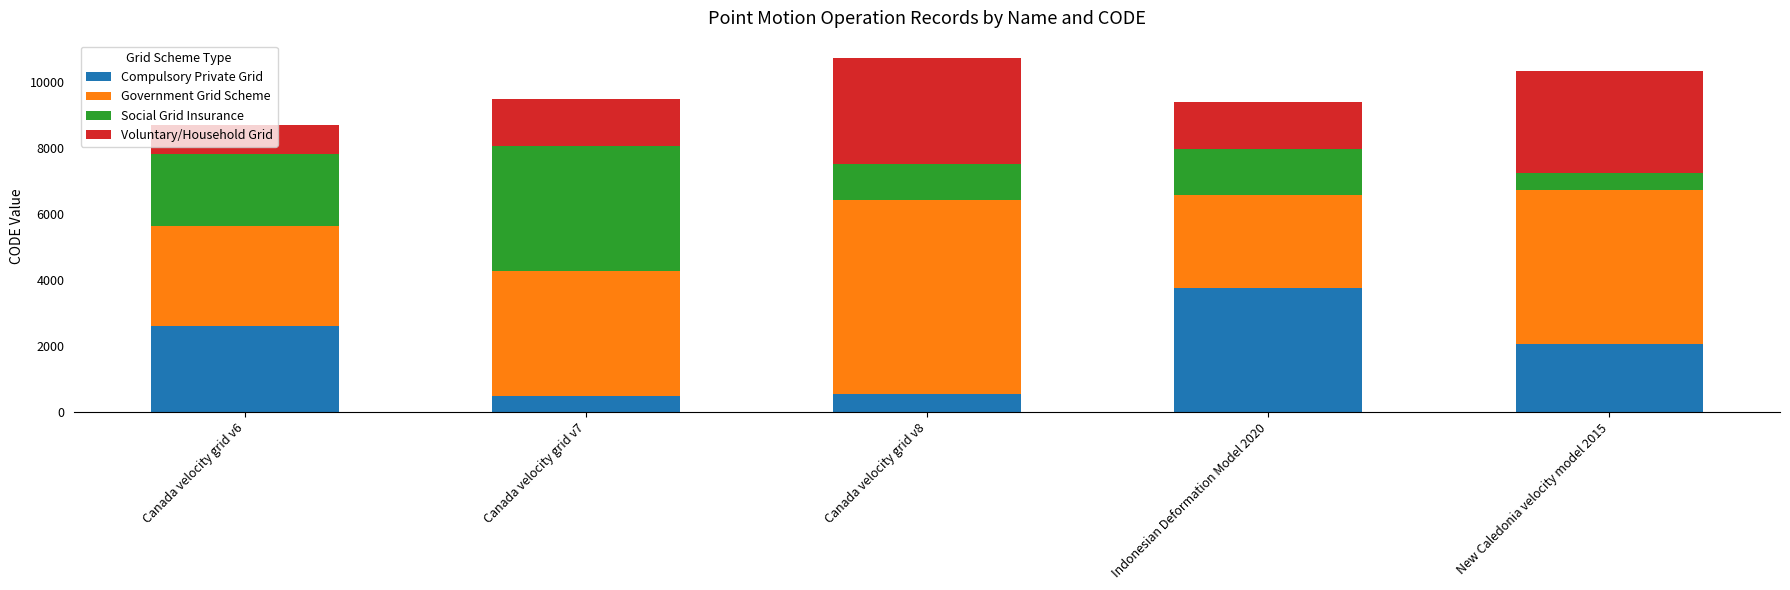

What is the maximum value for Compulsory Private Grid?

3750.0